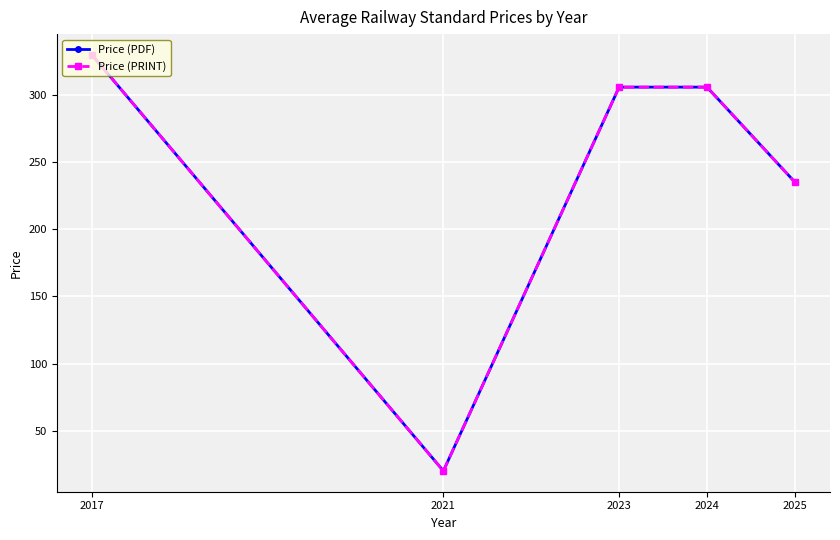

What are all the series names shown in the legend?

Price (PDF), Price (PRINT)